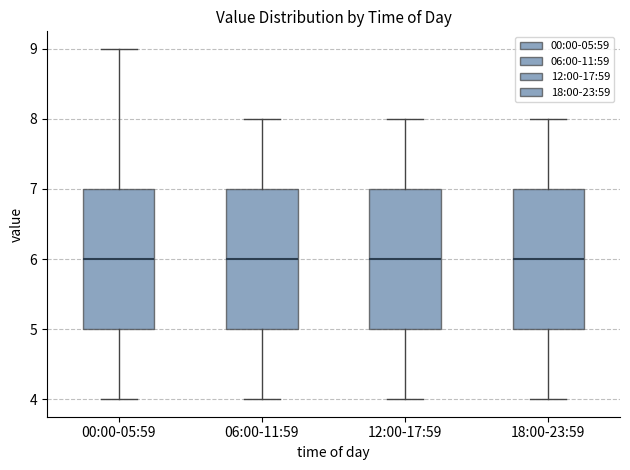

Reading left to right, read every box against the y-axis: the position of its median line, the range the box covers, and the ends of its whiskers. The values are not printed on the chart, so give them approximately, as read against the axis.

00:00-05:59: median 6, box 5 to 7, whiskers 4 to 9
06:00-11:59: median 6, box 5 to 7, whiskers 4 to 8
12:00-17:59: median 6, box 5 to 7, whiskers 4 to 8
18:00-23:59: median 6, box 5 to 7, whiskers 4 to 8